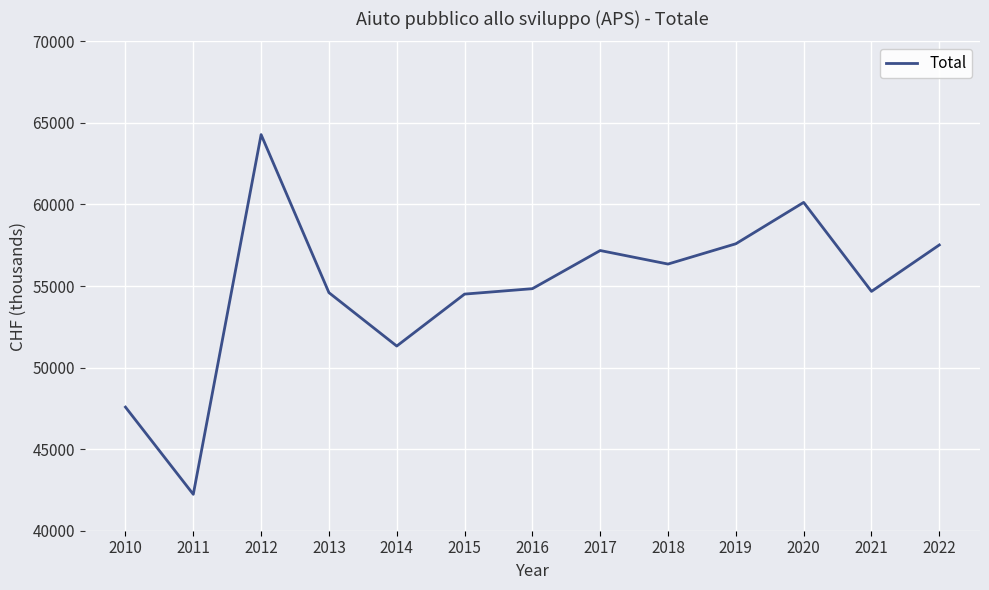

What is the average value?

54830